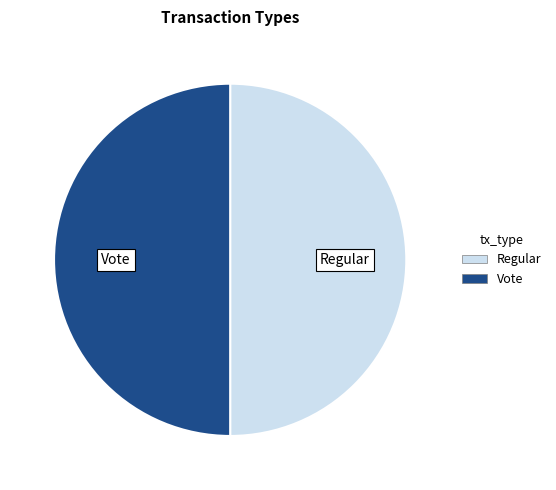

Approximately how many times larger is the value at Vote compared to Regular?

1.0